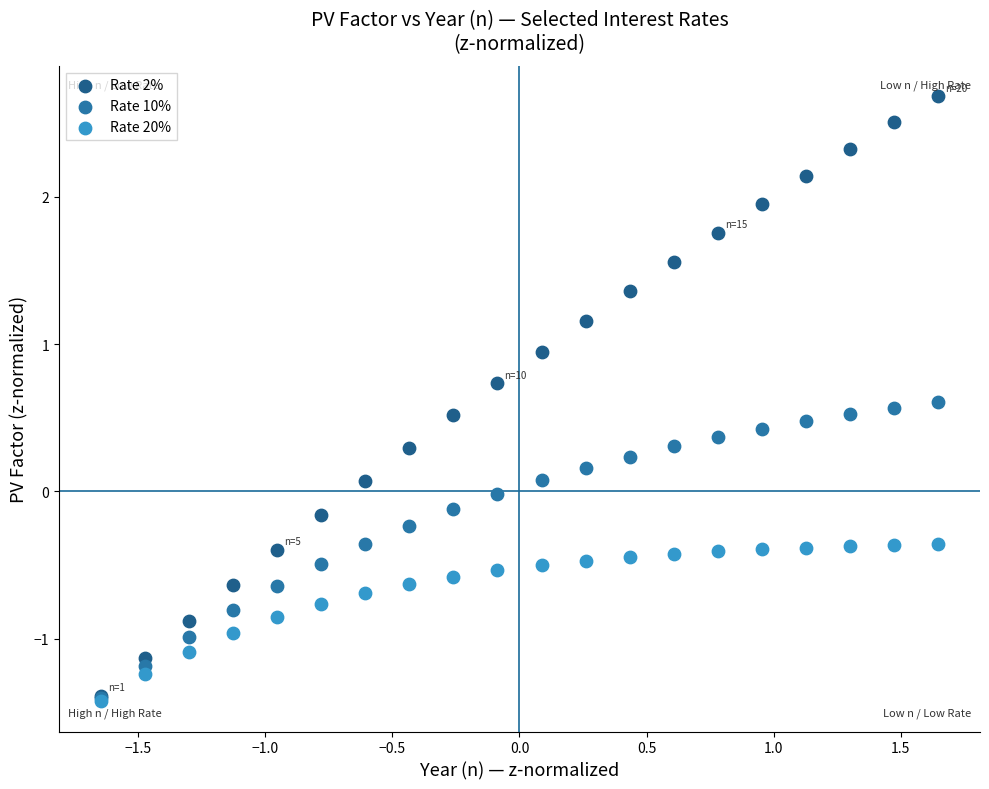

Which series reaches the maximum Y coordinate?

Rate 2%